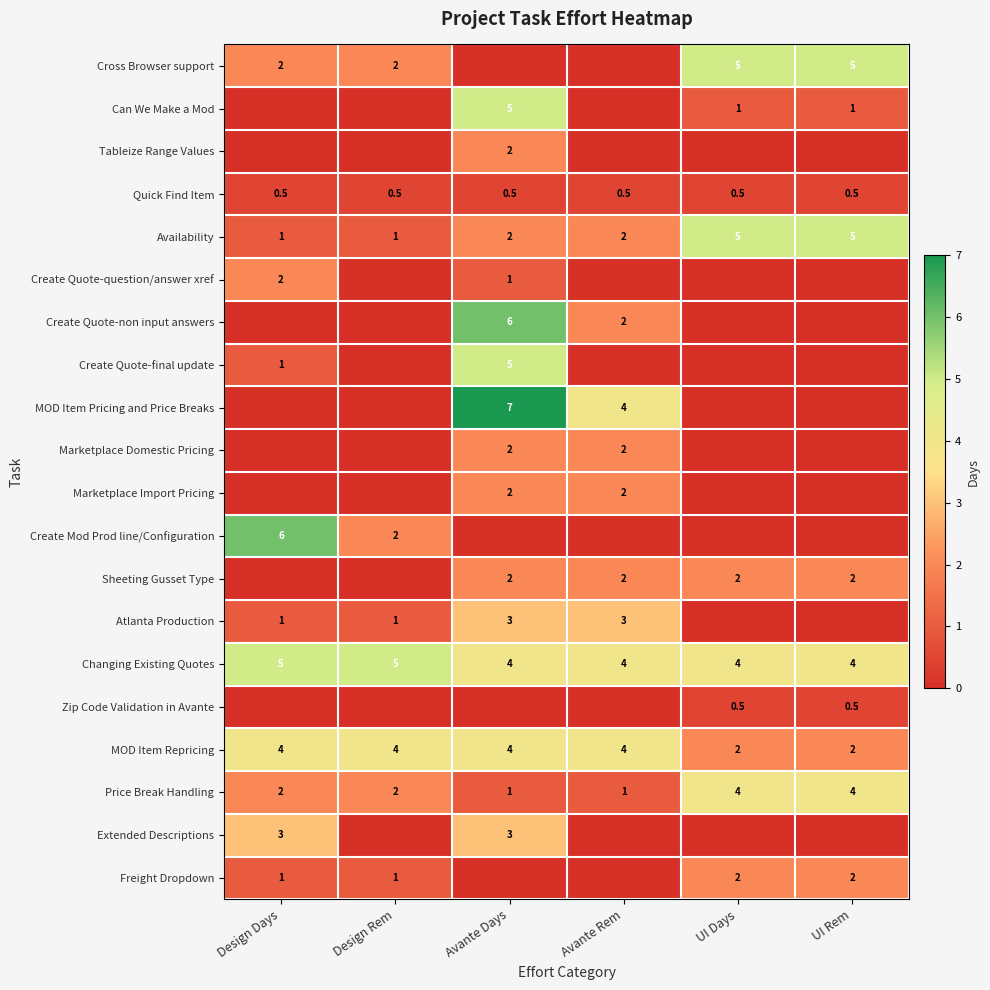

What is the average value of the MOD Item Repricing series?

3.3